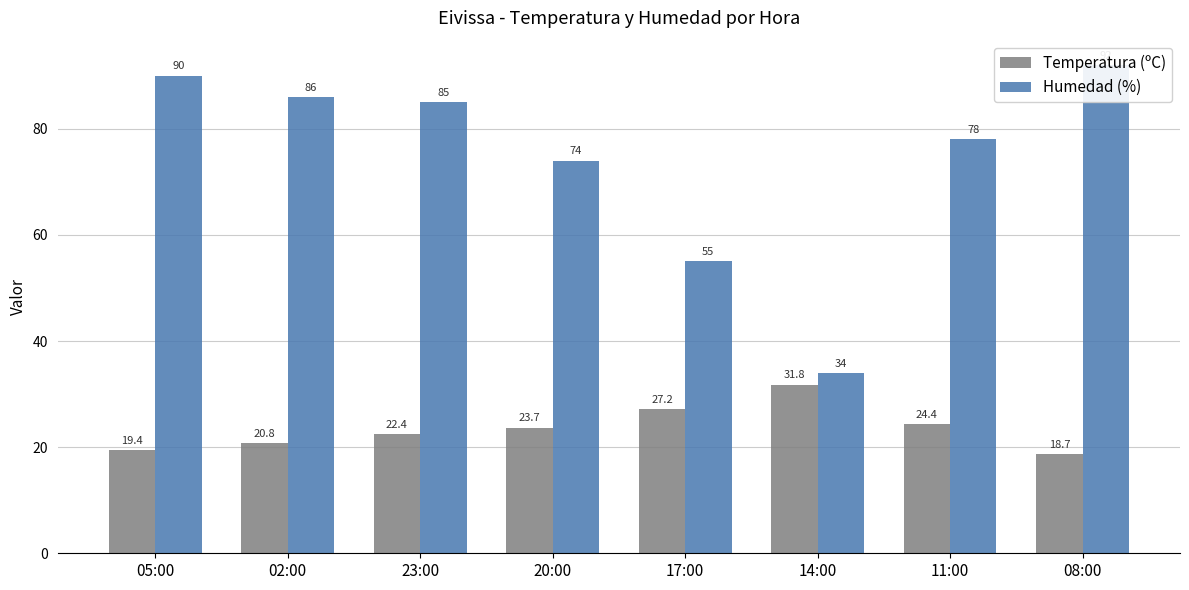

The value of Temperatura (ºC) at 17:00 is 36.8. True or false?

False